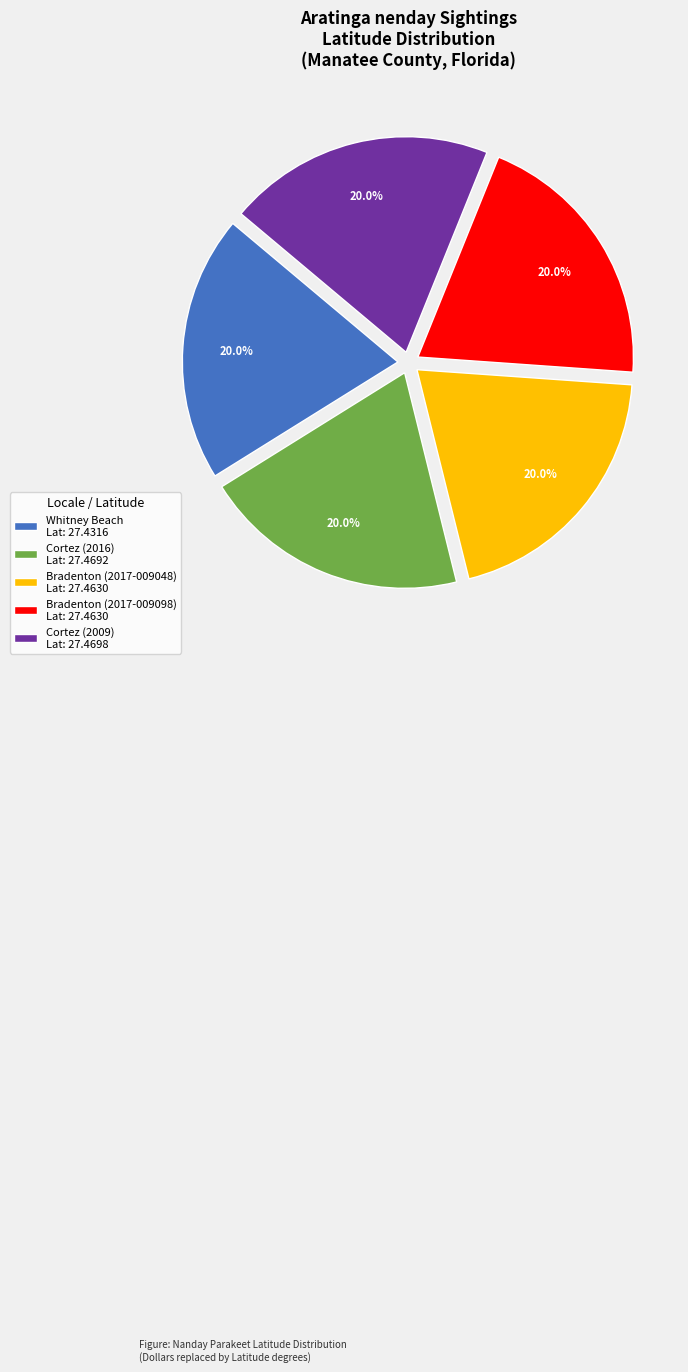

How many segments does this pie chart have?

5